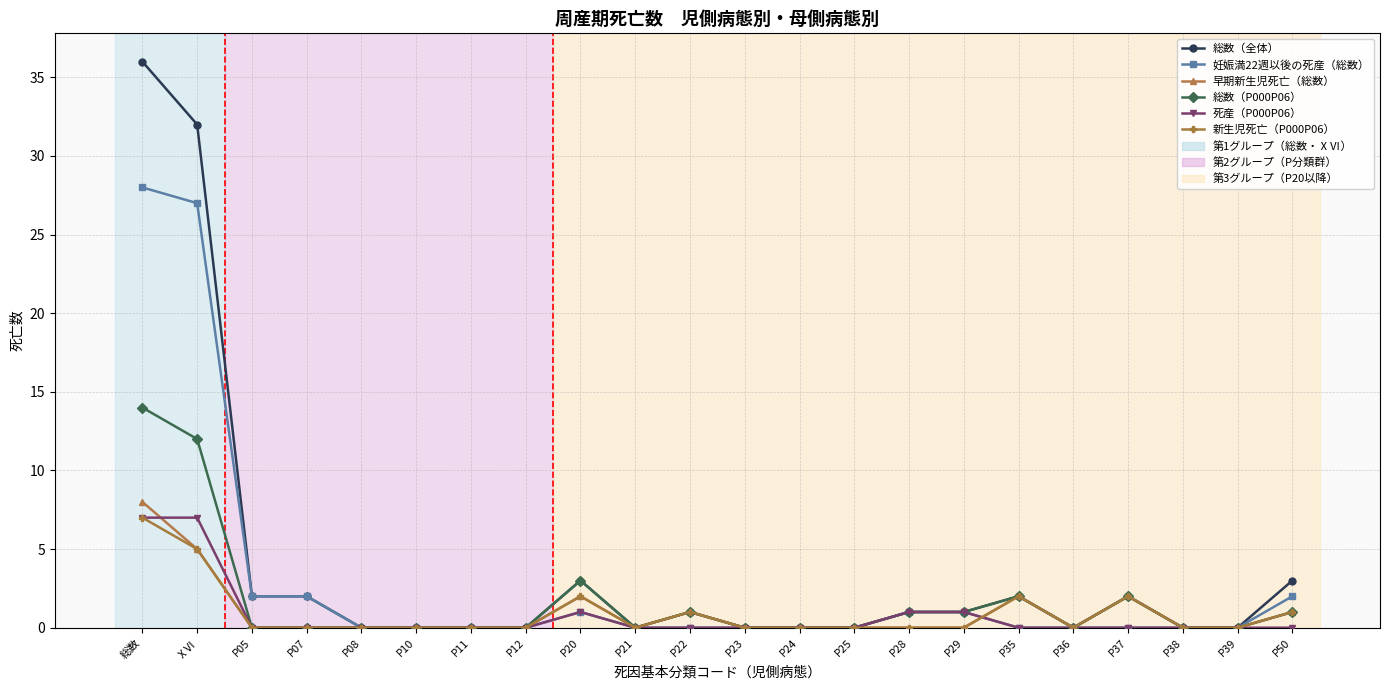

The 総数（P000P06） series shows 14 at 総数. True or false?

True